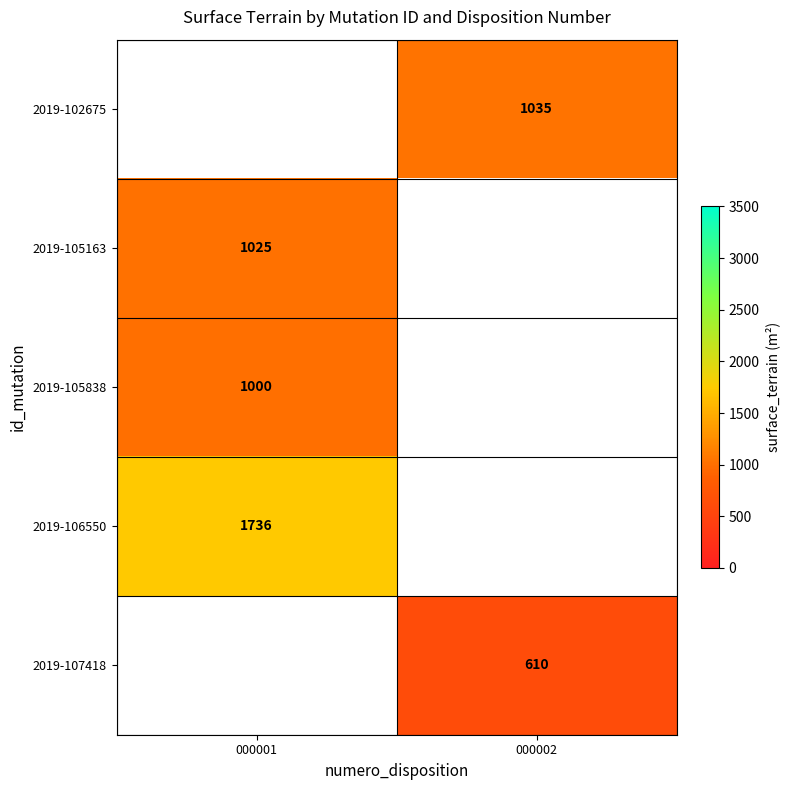

True or false: 2019-106550 has a value of 1736 at 000001.

True